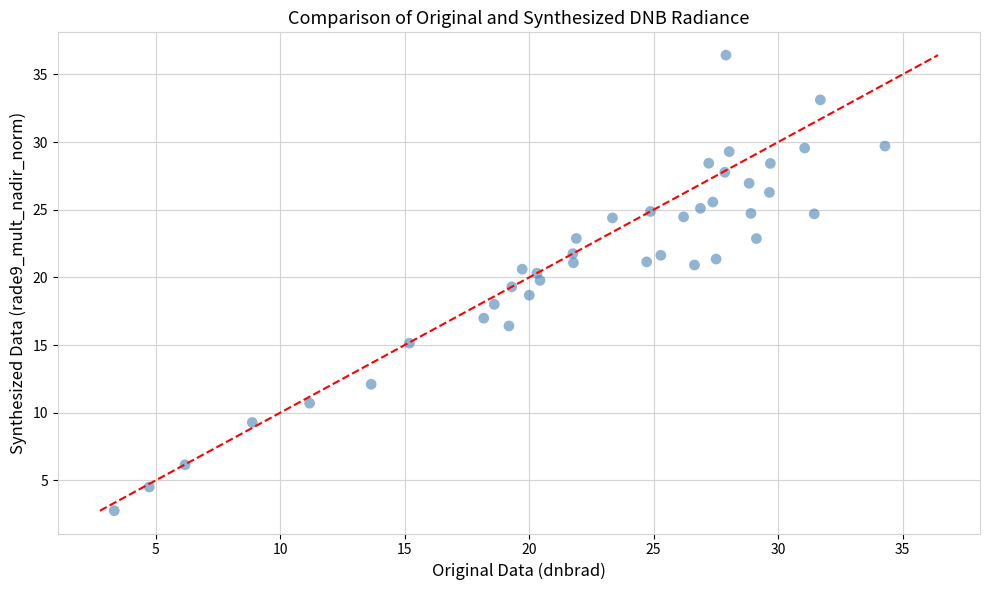

What is the range of X values (max minus min)?

31.0